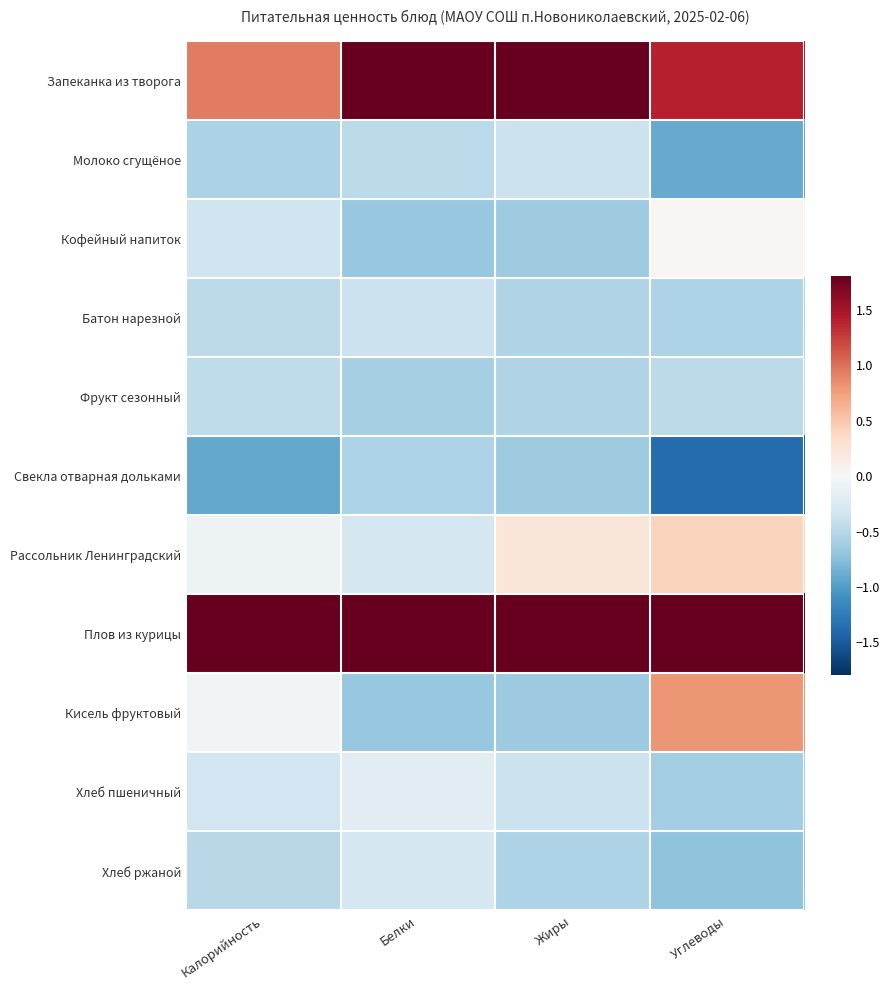

What is the difference between the highest and lowest values at Белки?

2.8